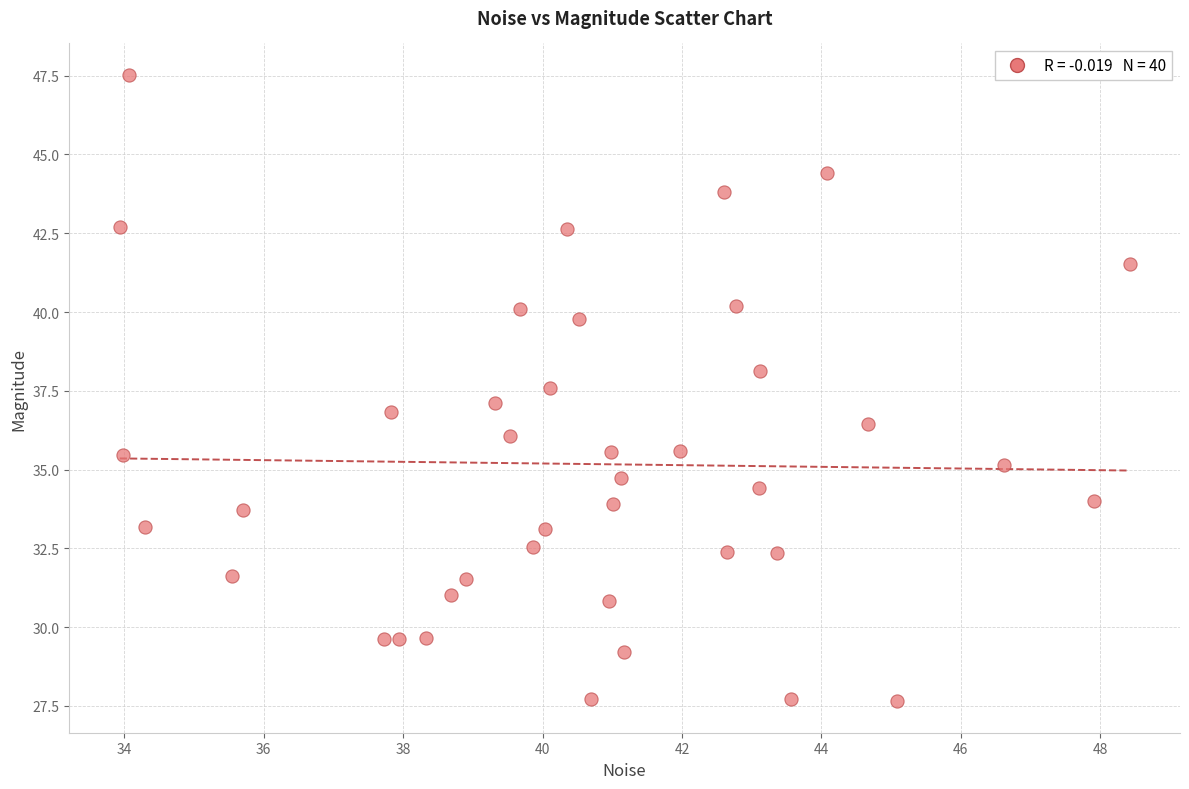

What is the range of X values (max minus min)?

14.5